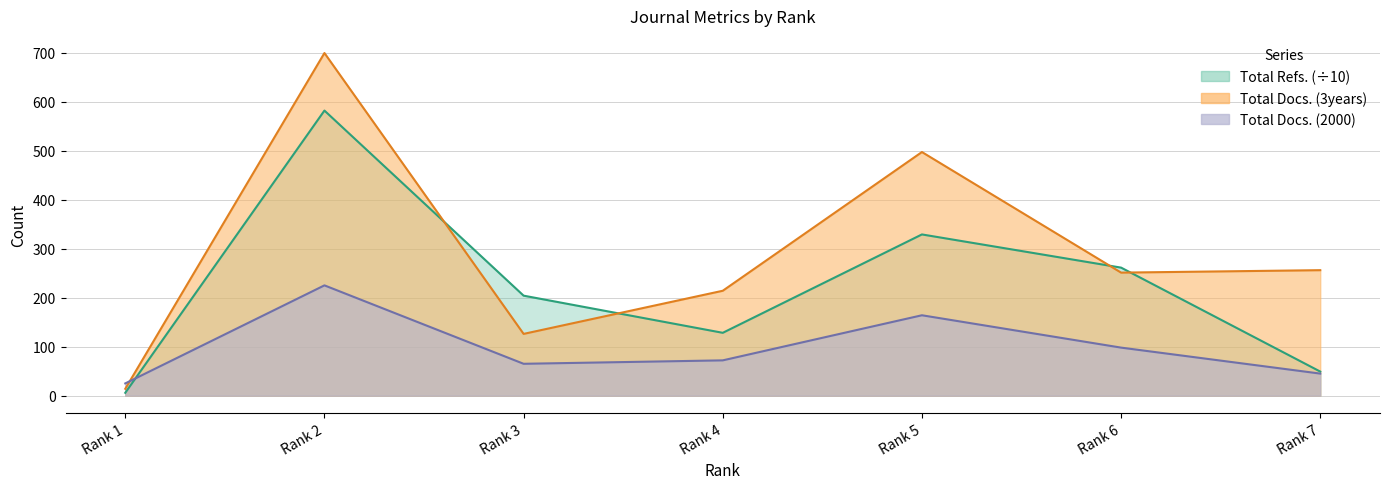

What is the value of the Total Refs. point at the 7th from the left?

49.1